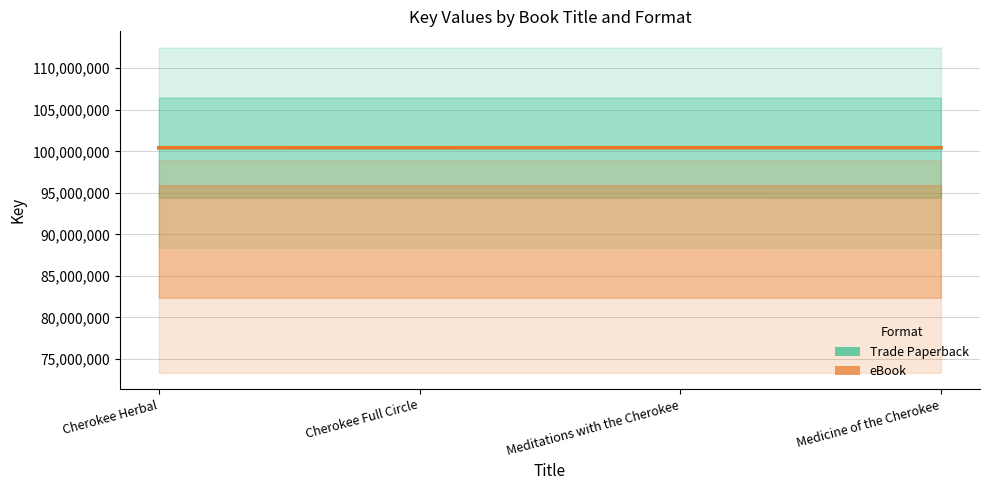

How many interior local valleys does the Trade Paperback series have?

1